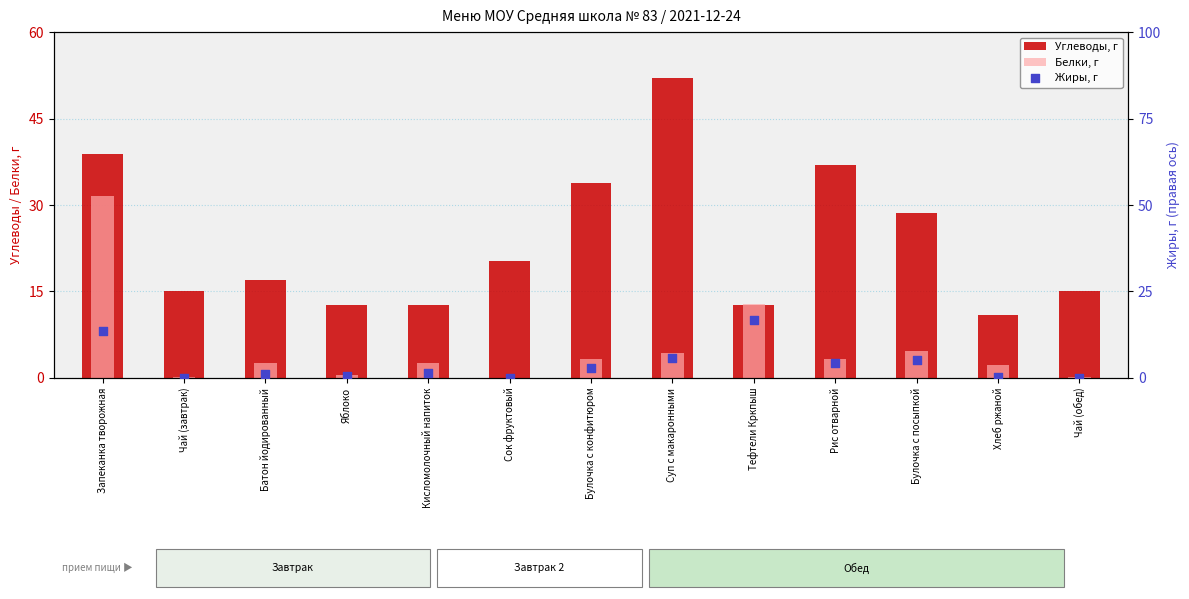

Which series reaches the minimum Y coordinate?

Белки, г